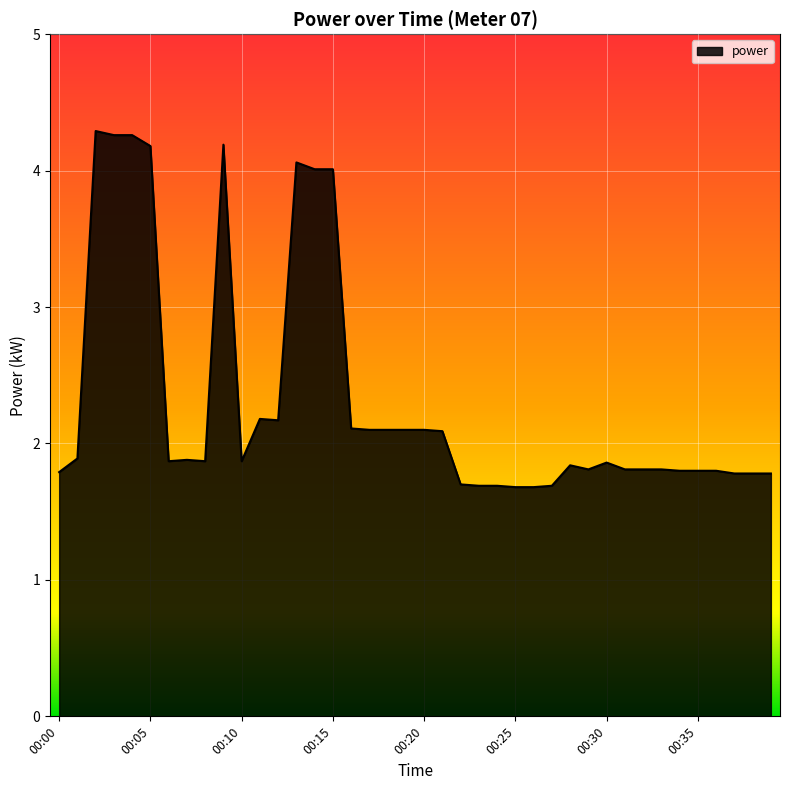

Reading left to right, extract all data points from this chart.

1.8	1.9	4.3	4.3	4.3	4.2	1.9	1.9	1.9	4.2	1.9	2.2	2.2	4.1	4.0	4.0	2.1	2.1	2.1	2.1	2.1	2.1	1.7	1.7	1.7	1.7	1.7	1.7	1.8	1.8	1.9	1.8	1.8	1.8	1.8	1.8	1.8	1.8	1.8	1.8